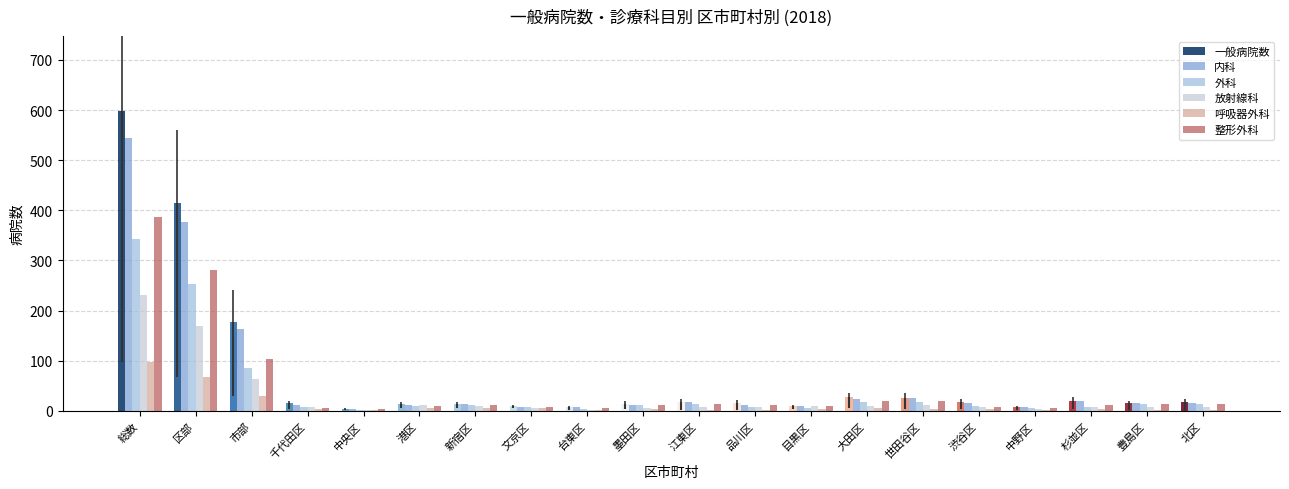

Which series has the largest total across all categories?

内科